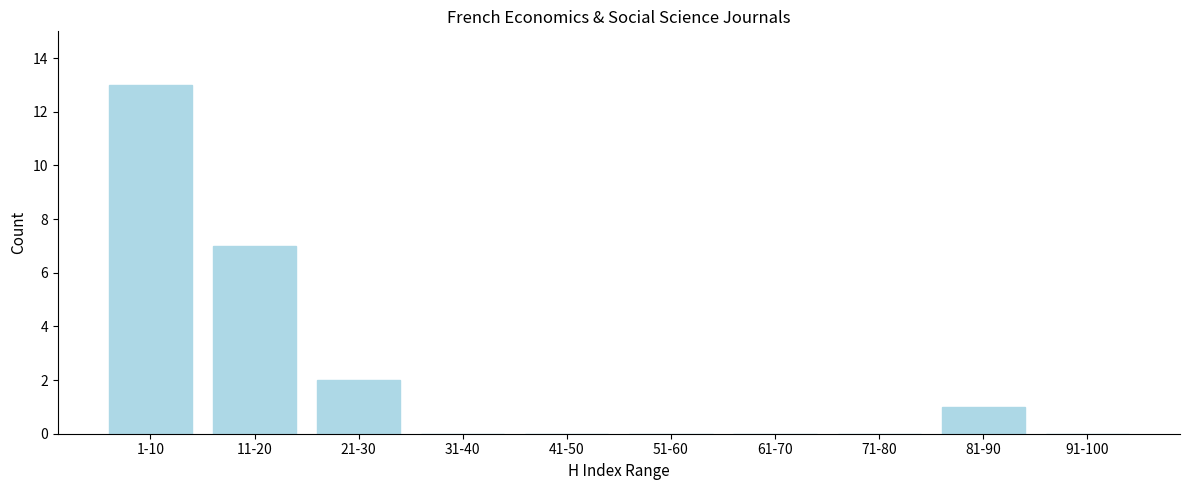

Reading left to right, list all the values displayed in this chart.

1-10=13	11-20=7	21-30=2	31-40=0	41-50=0	51-60=0	61-70=0	71-80=0	81-90=1	91-100=0